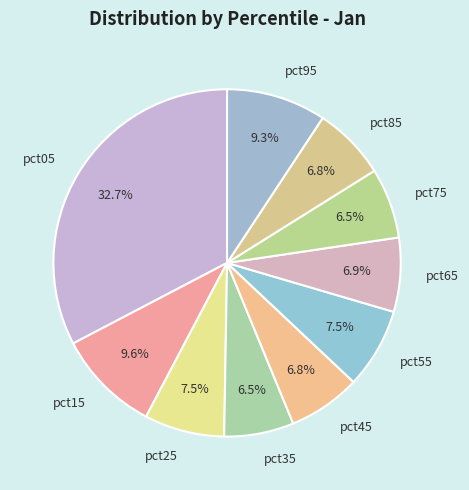

Is there a majority slice in this chart?

No